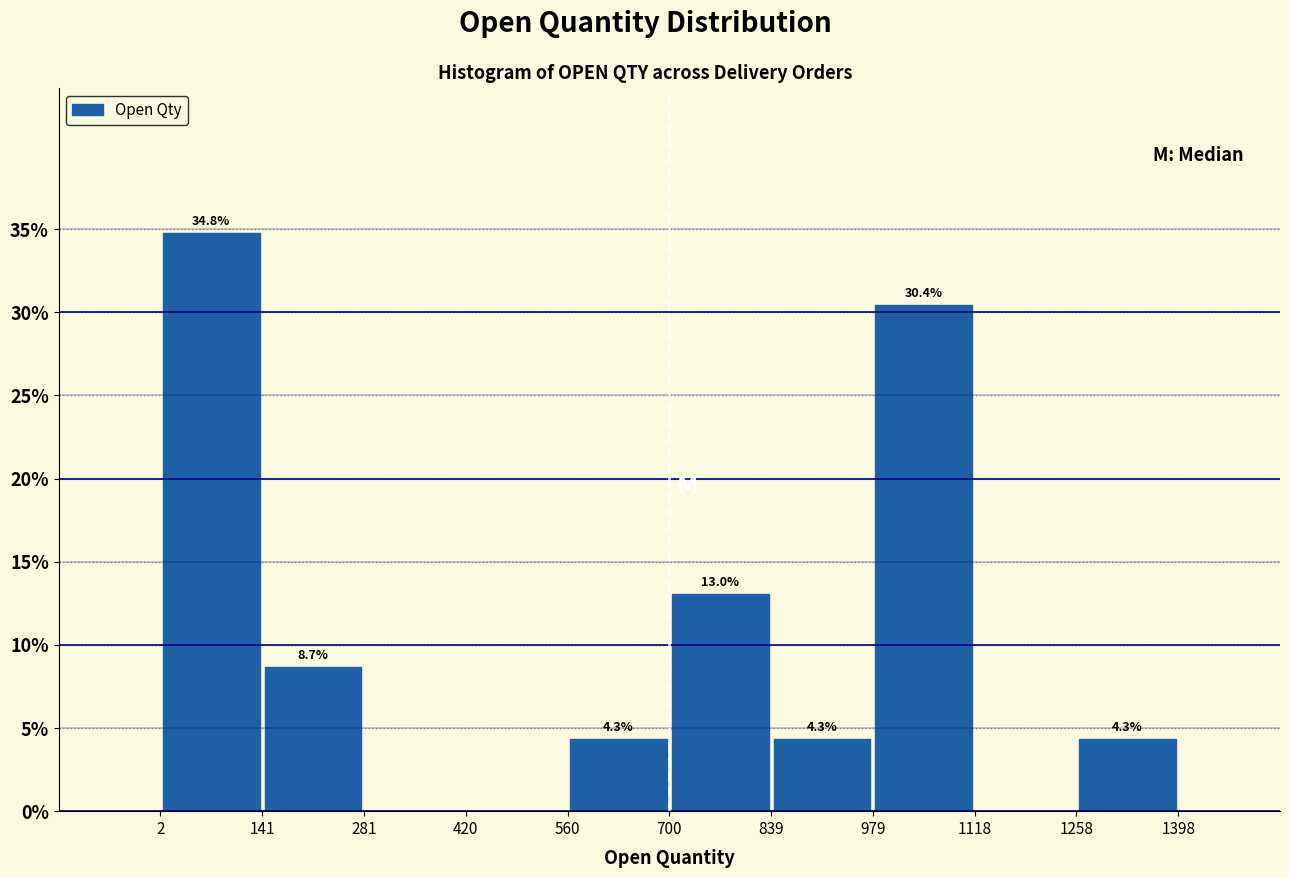

Over which range of the x-axis is the bar tallest?

2 to 141